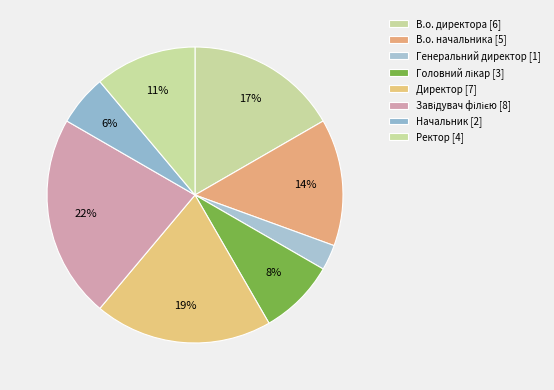

To the nearest percent, what is the difference between the largest and smallest slice percentages?

19%